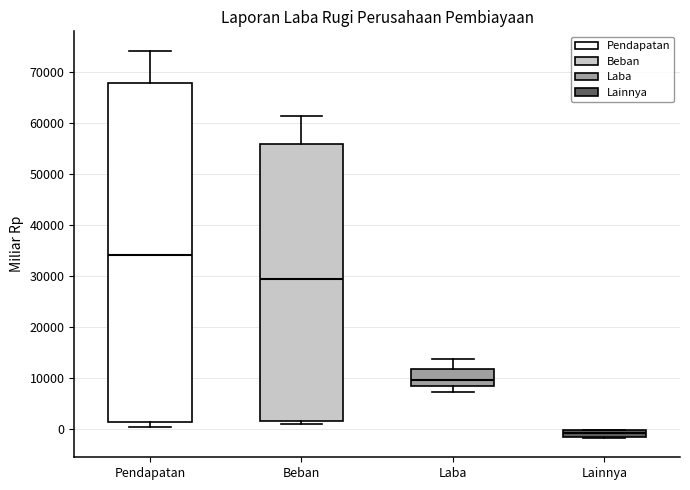

Which box's median line is the highest?

Pendapatan